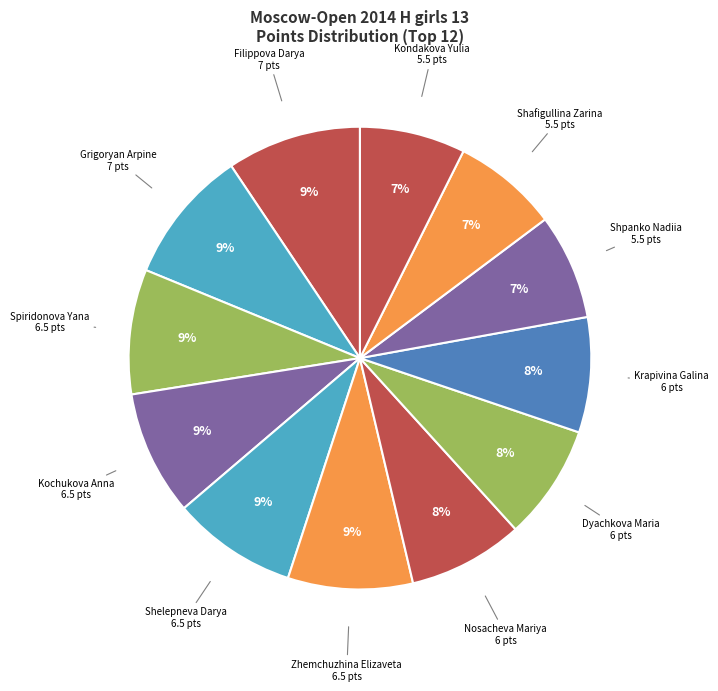

How many segments does this pie chart have?

12